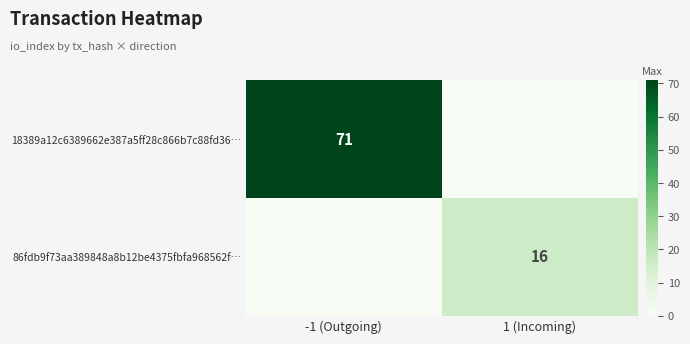

Is it true that 86fdb9f73aa389848a8b12be4375fbfa968562f… equals 16 at 1 (Incoming)?

True